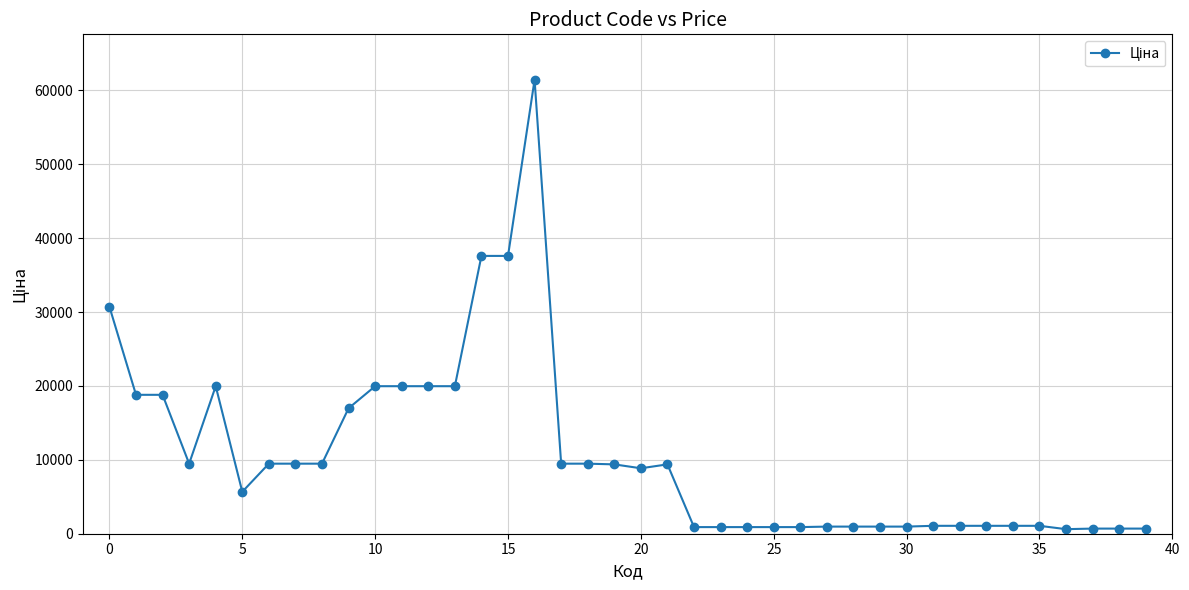

What is the value of the 10th point from the left?

16976.3